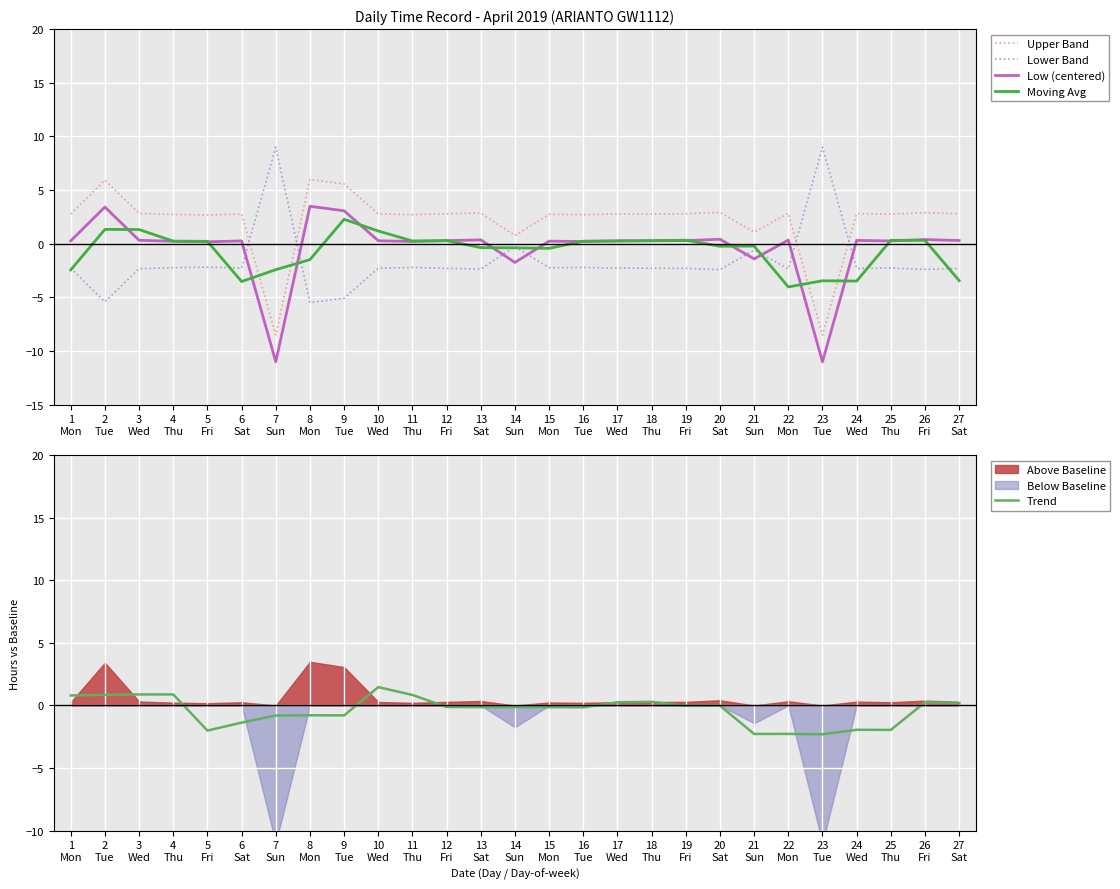

After their last crossing, which series has the higher values: Trend or Low (centered)?

Low (centered)